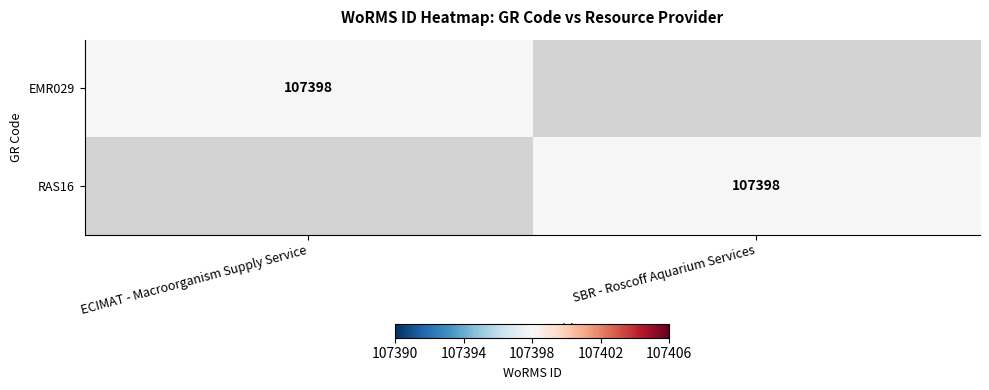

True or false: RAS16 has a value of 61111 at SBR - Roscoff Aquarium Services.

False